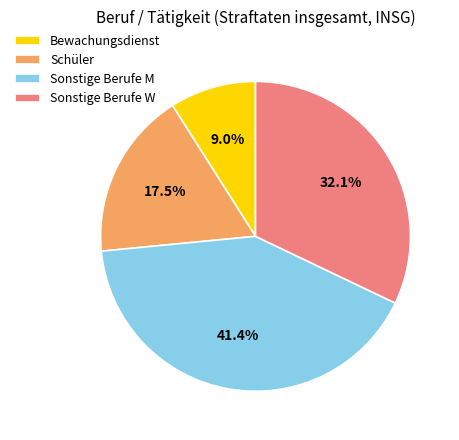

What is the largest slice in the pie chart?

Sonstige Berufe M